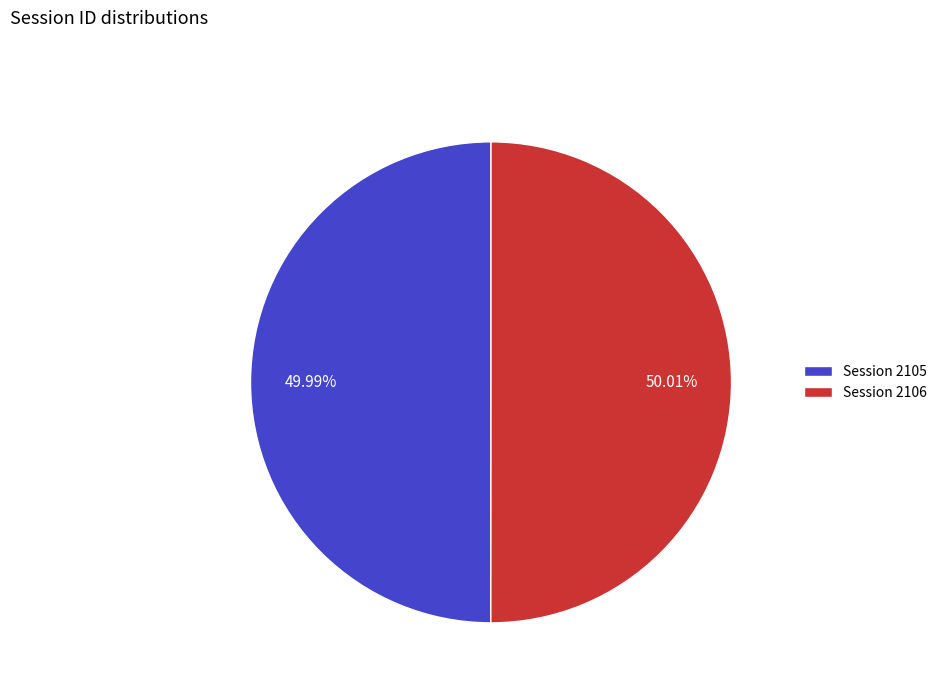

What percentage do Session 2106 and Session 2105 together represent?

100.0%